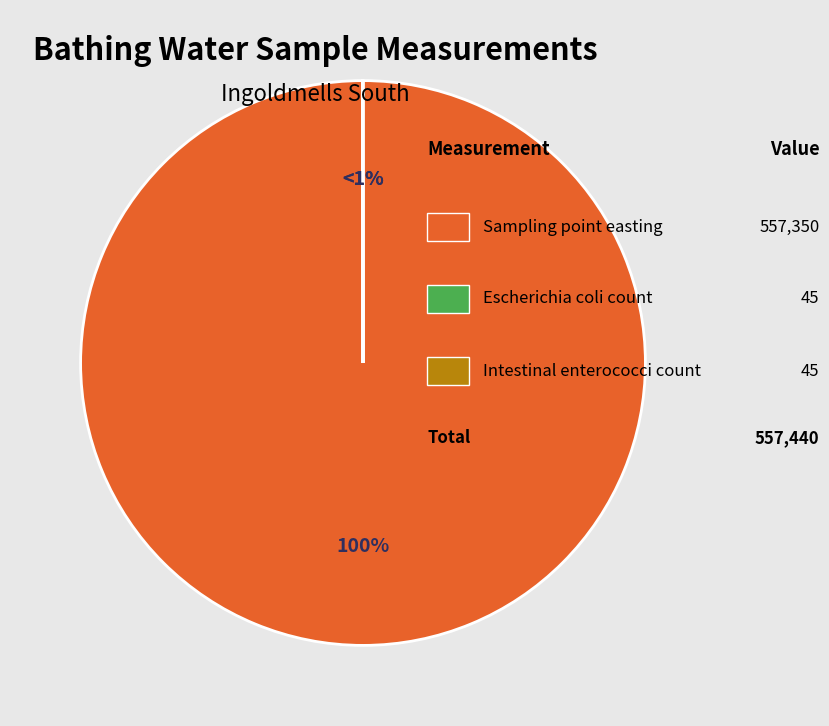

How many segments does this pie chart have?

3